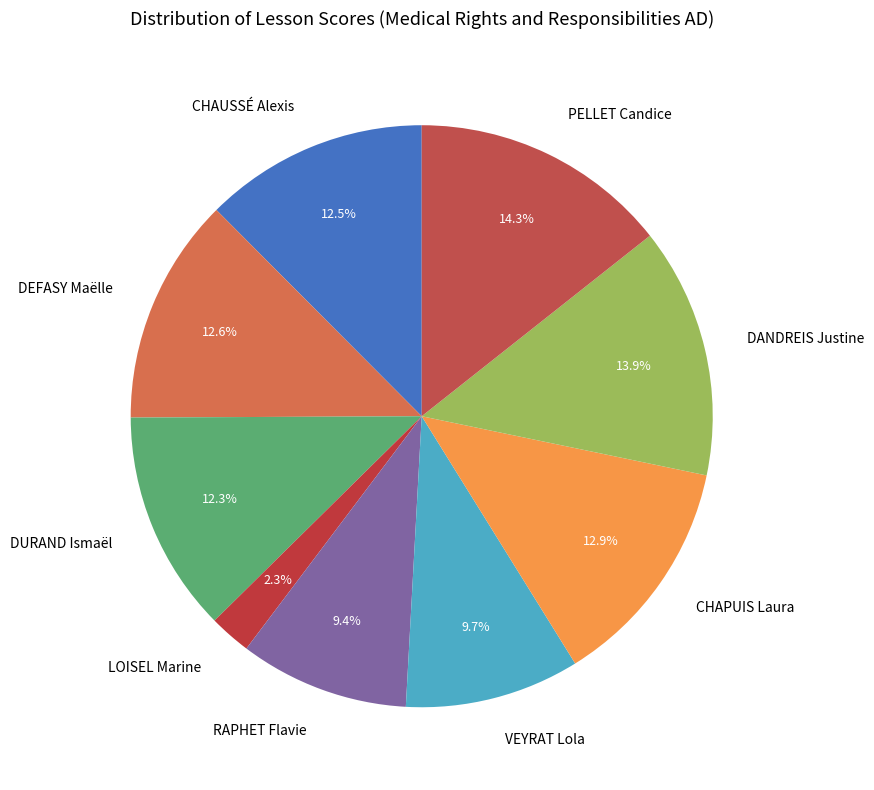

To the nearest percent, what portion does VEYRAT Lola represent?

10%